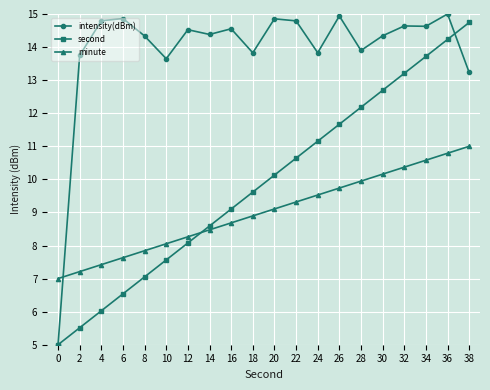

Rank the series by their average value, from lowest to highest.

minute, second, intensity(dBm)